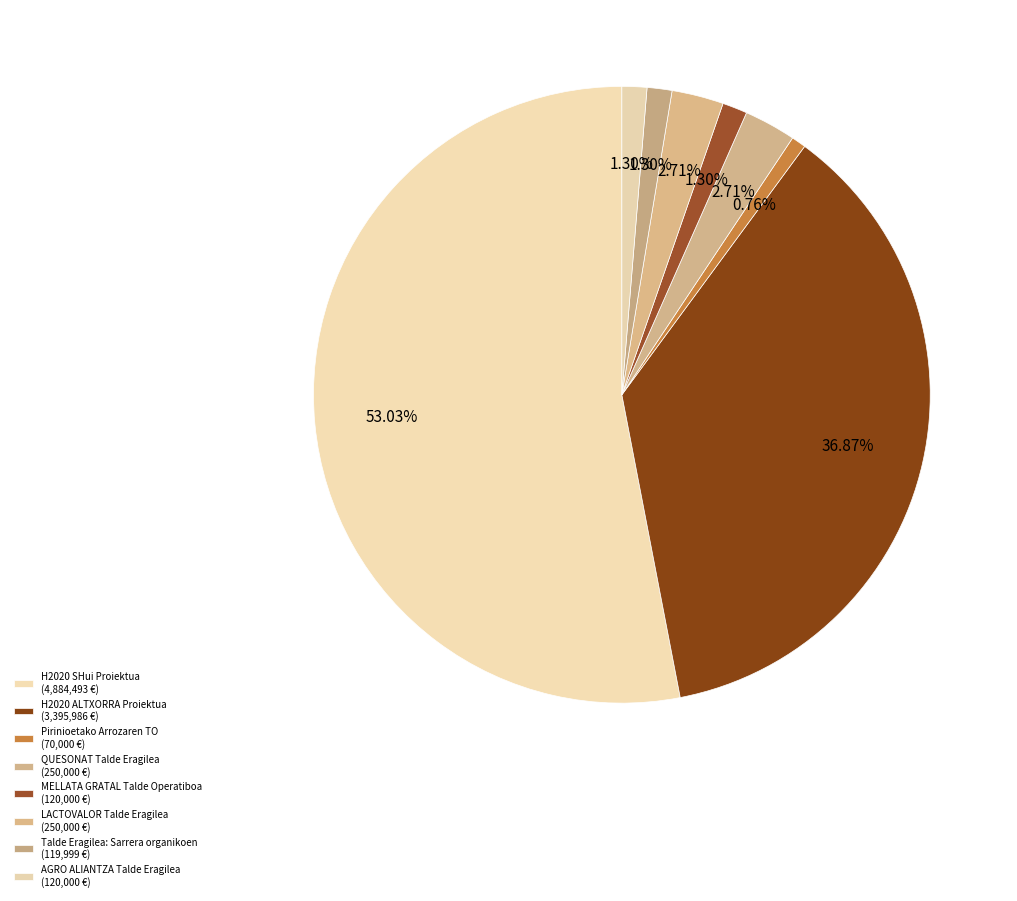

How many slices are in this pie chart?

8